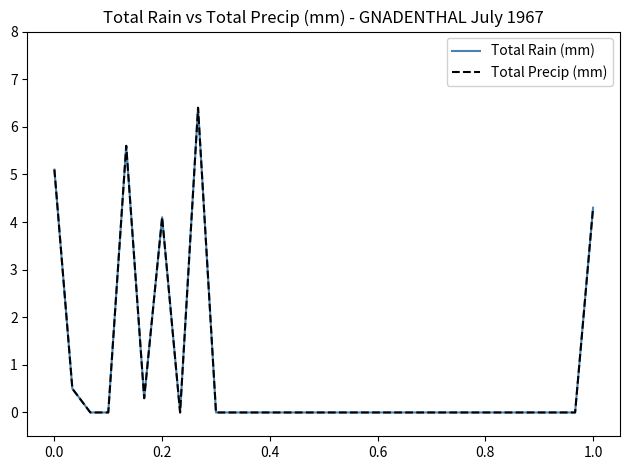

True or false: Total Precip (mm) and Total Rain (mm) cross at least once.

False